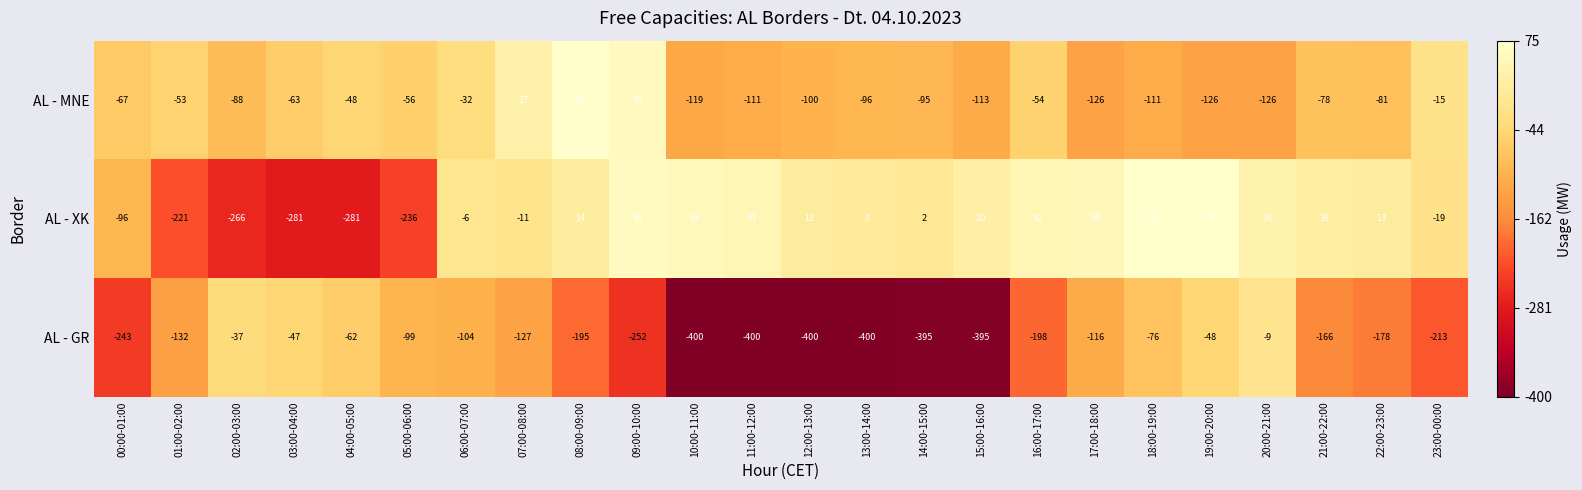

Which series changed the most between 11:00-12:00 and 16:00-17:00?

AL - GR